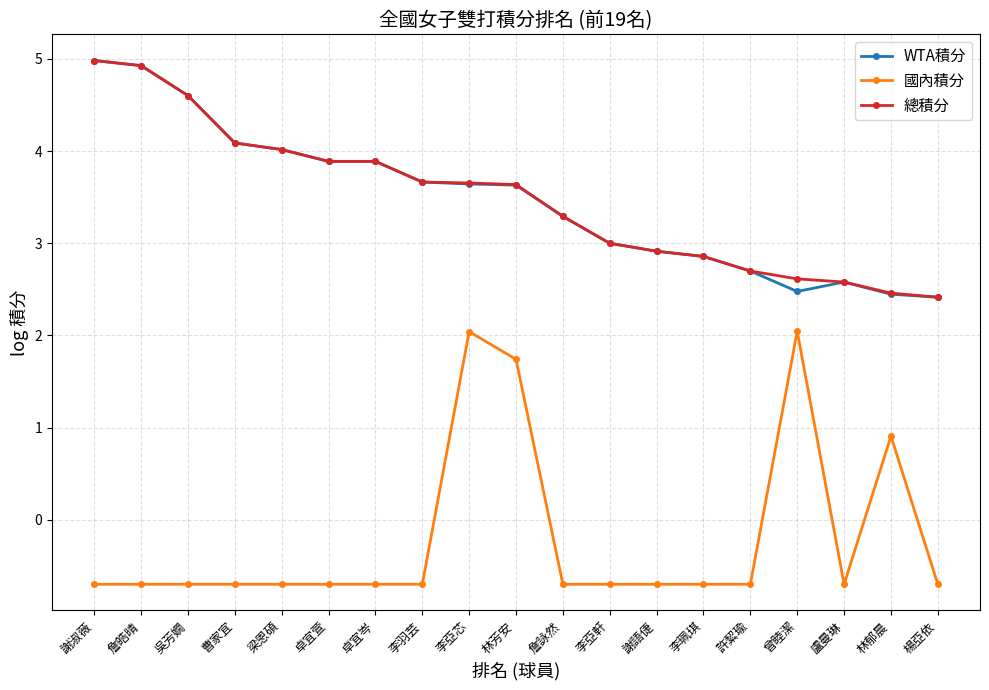

True or false: 國內積分 and 總積分 cross at least once.

False